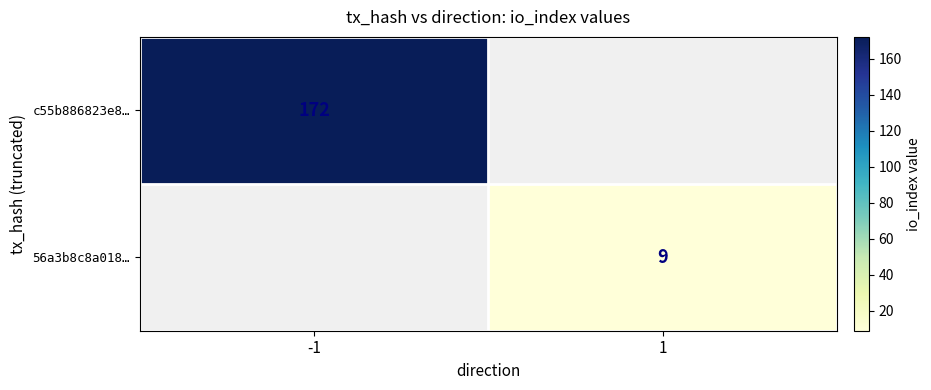

The value of 56a3b8c8a018… at 1 is 9. True or false?

True